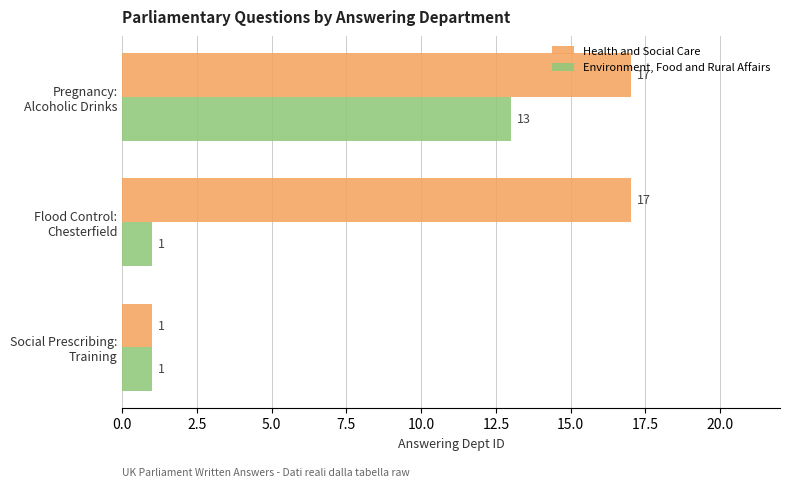

What is the maximum value for Health and Social Care?

17